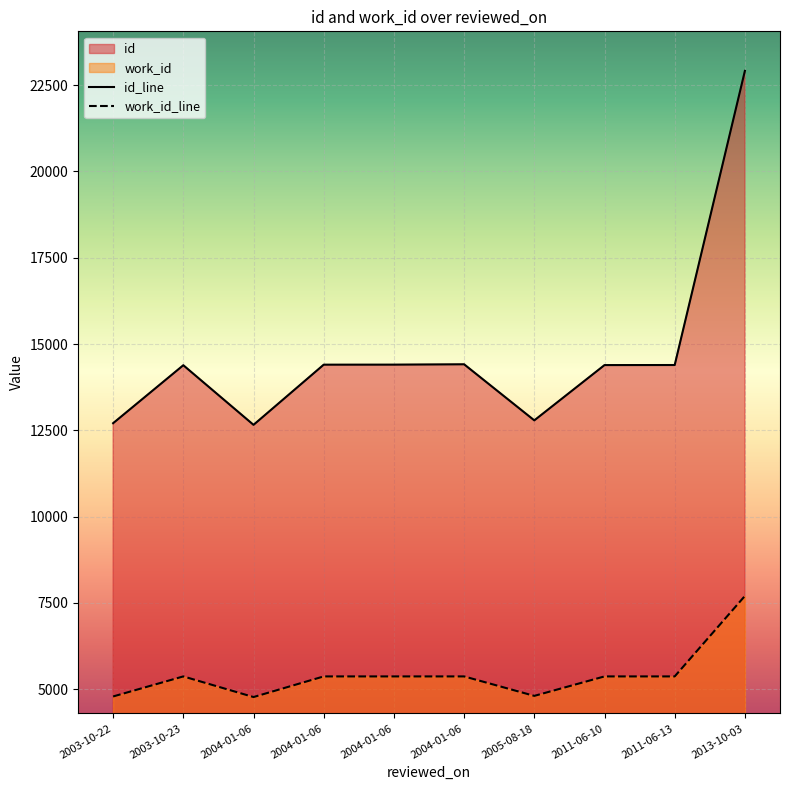

What is the label of the 4th point from the left?

2004-01-06